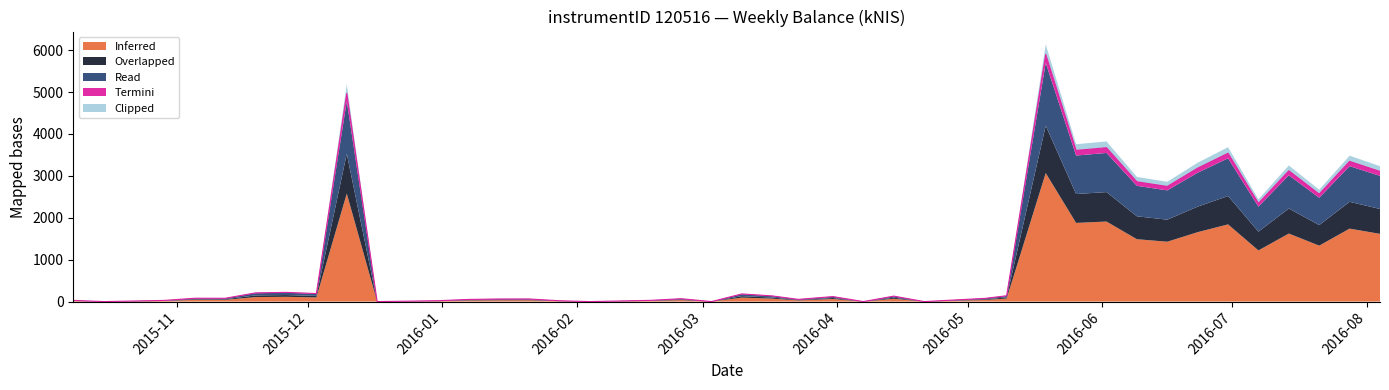

True or false: Overlapped and Clipped intersect in this chart.

False